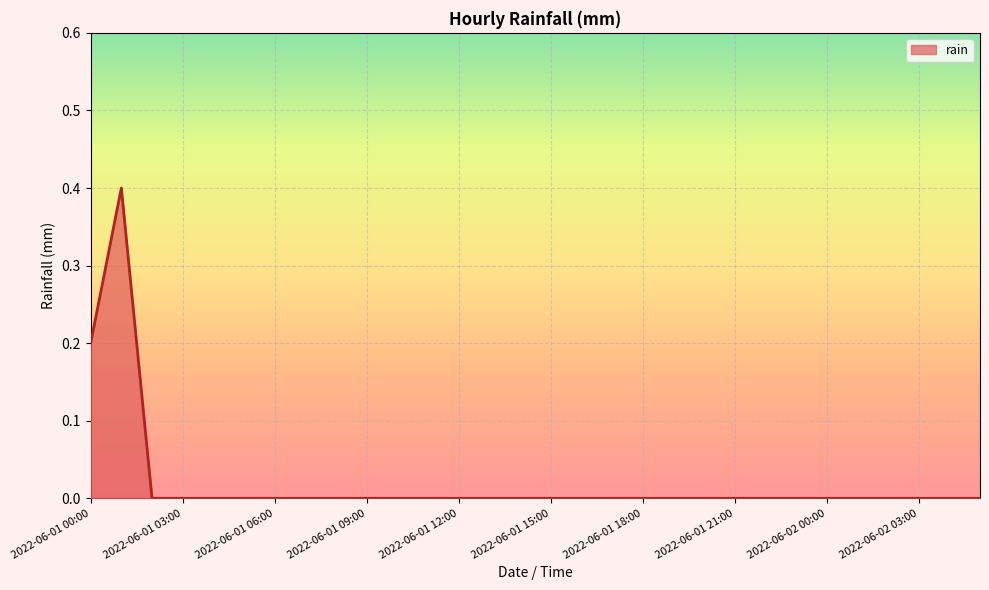

What is the difference between the second highest and minimum values?

0.2